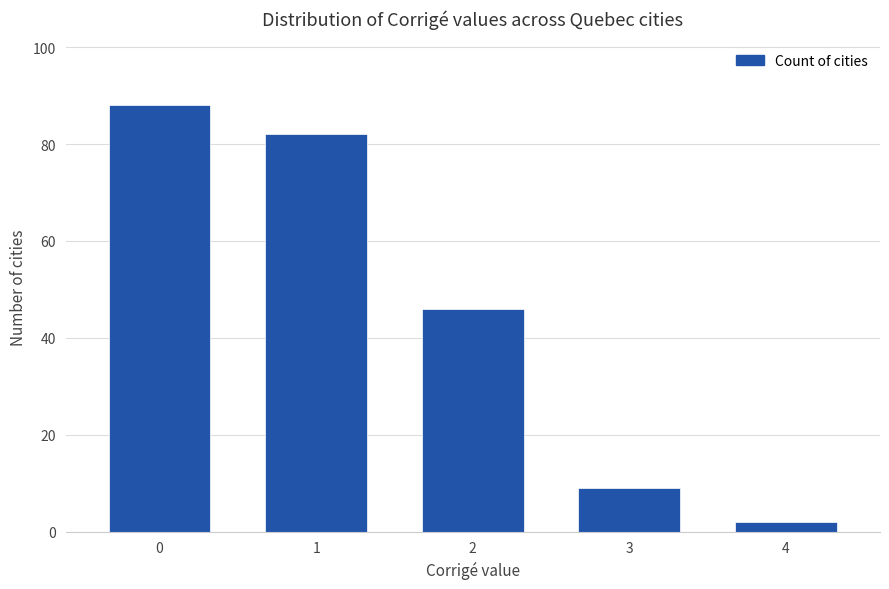

What is the change in value from 0 to 2?

-42